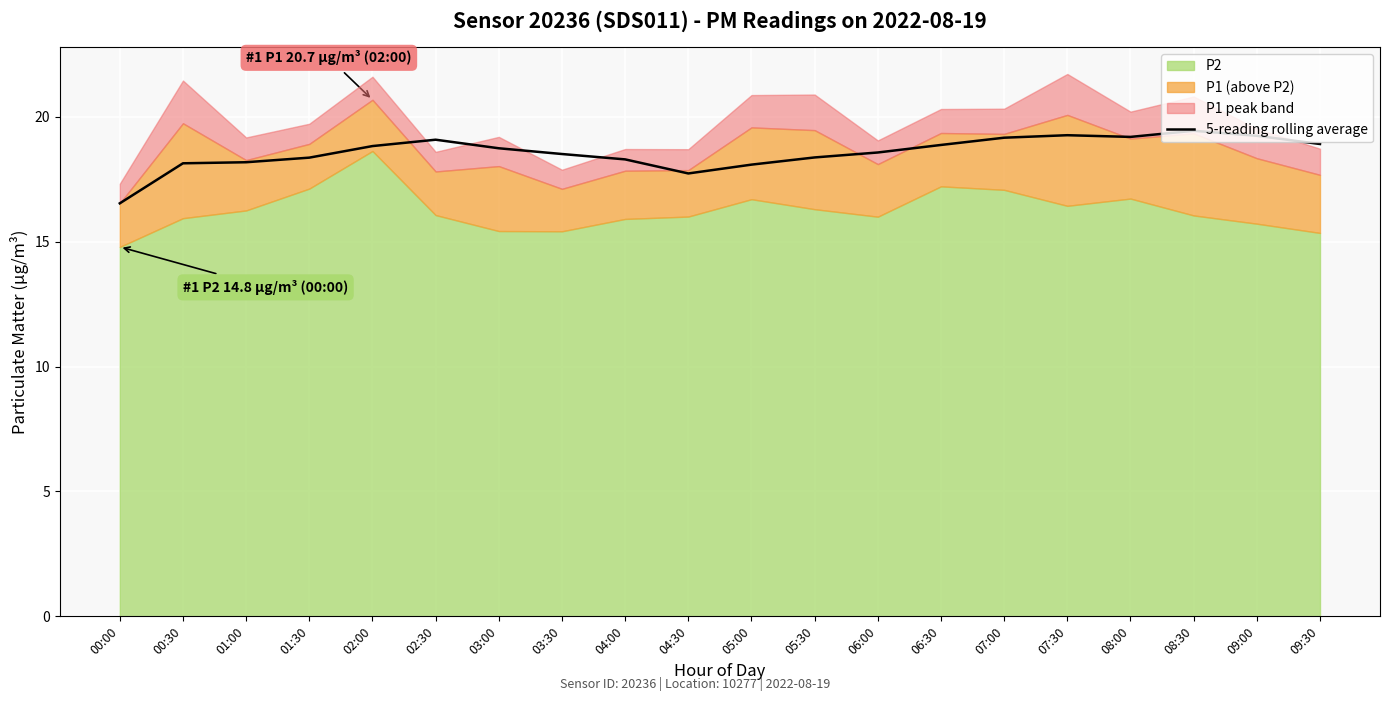

The value of 5-reading rolling average at 00:00 is 16.5. True or false?

True